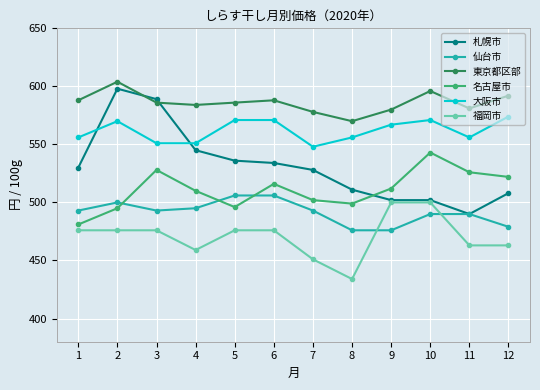

Is it true that 仙台市 equals 853 at 2?

False